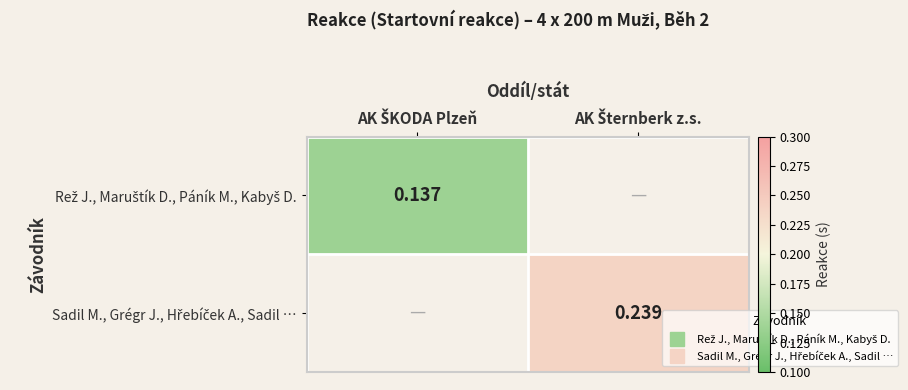

The Rež J., Maruštík D., Páník M., Kabyš D. series shows 0.1 at AK ŠKODA Plzeň. True or false?

True